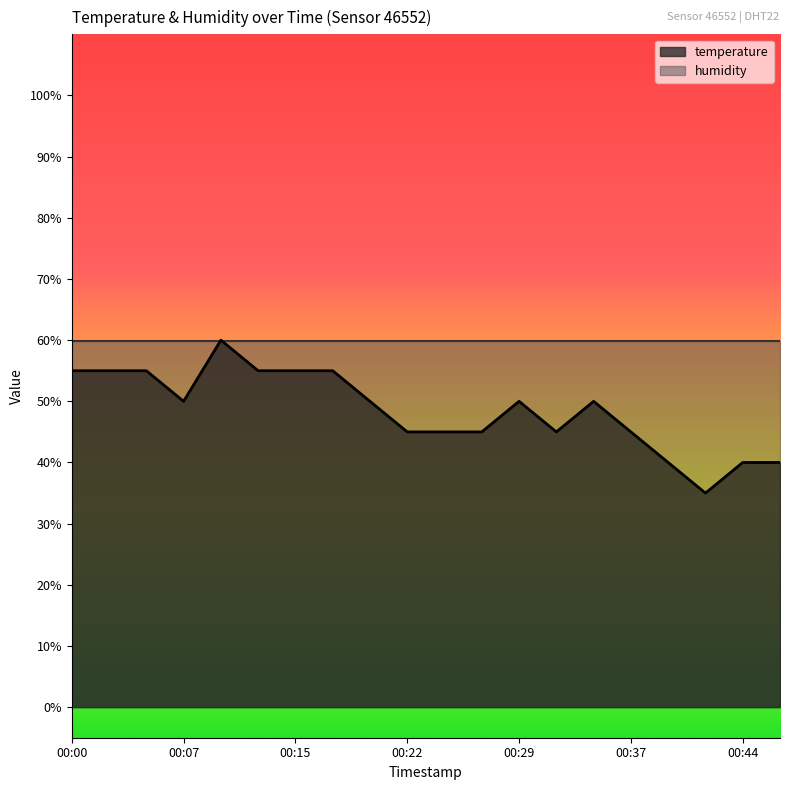

How many interior local peaks (higher than both neighbors) does the data have?

3